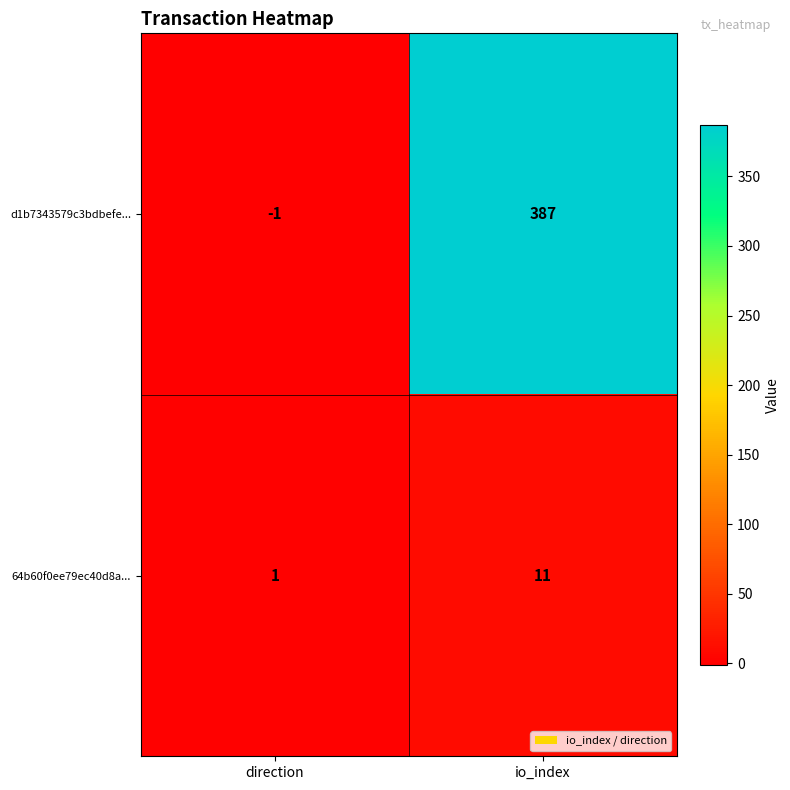

The d1b7343579c3bdbefe... series shows 387 at io_index. True or false?

True